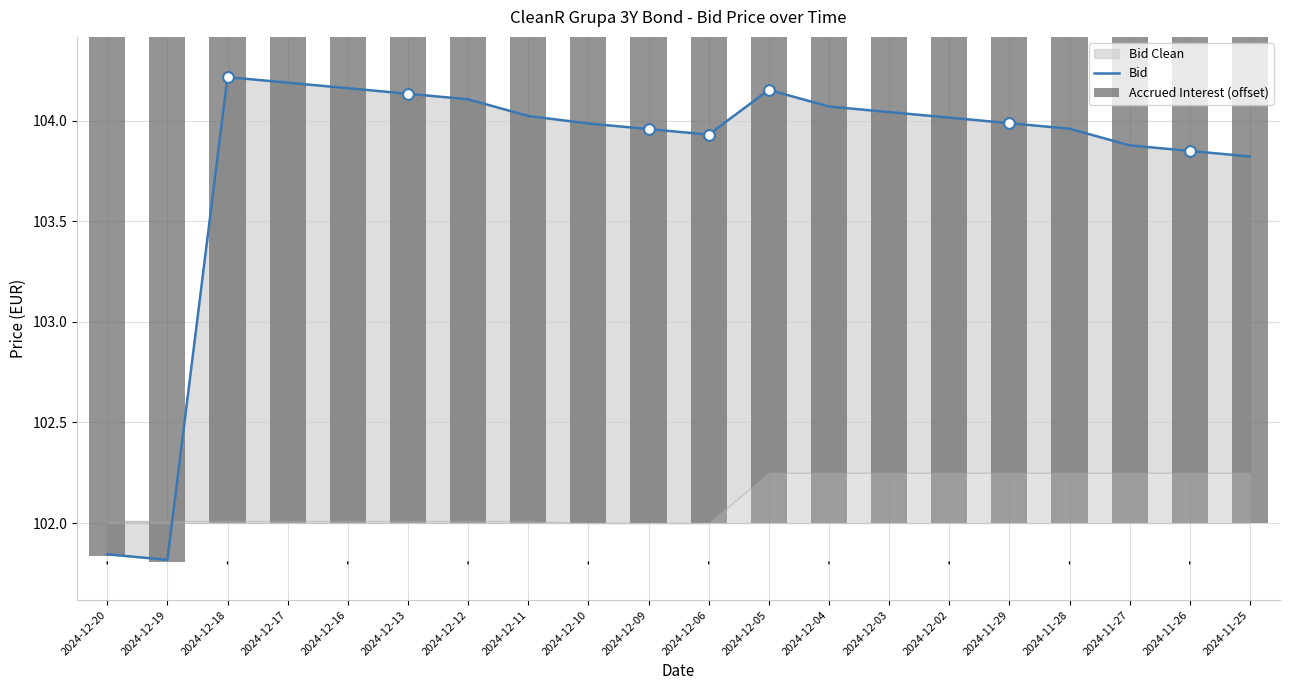

Which series has the widest spread of Y values?

Bid